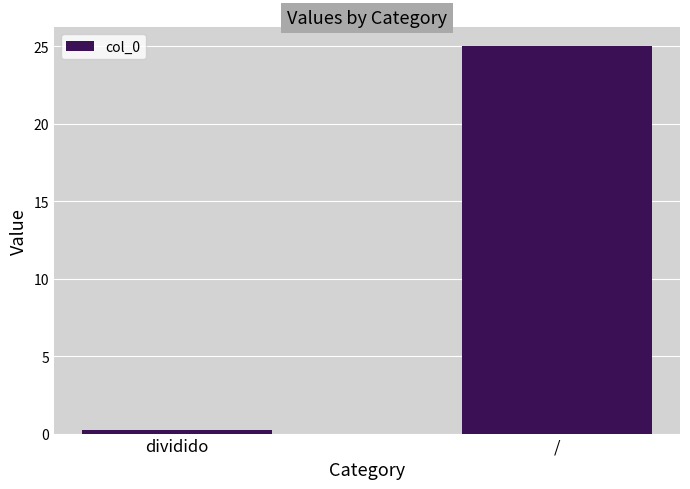

Which category has the lowest value across all series?

dividido